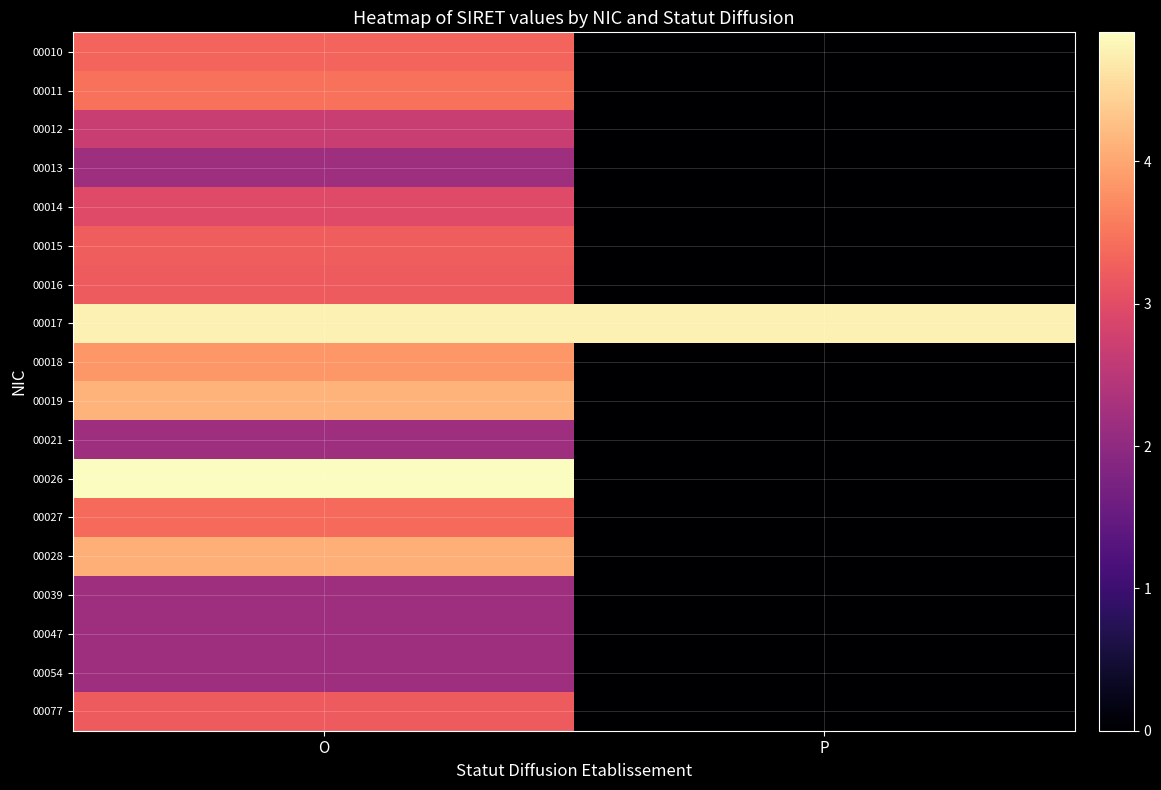

Reading right to left, transcribe all the data shown in this chart.

00010: P=0	O=333223337
00011: P=0	O=345321103
00012: P=0	O=266704162
00013: P=0	O=216704569
00014: P=0	O=296706922
00015: P=0	O=325607265
00016: P=0	O=321731358
00017: P=478597867	O=478597867
00018: P=0	O=384941217
00019: P=0	O=412475360
00021: P=0	O=216704569
00026: P=0	O=490718376
00027: P=0	O=338918196
00028: P=0	O=409372067
00039: P=0	O=216704569
00047: P=0	O=216704569
00054: P=0	O=216704569
00077: P=0	O=321675647